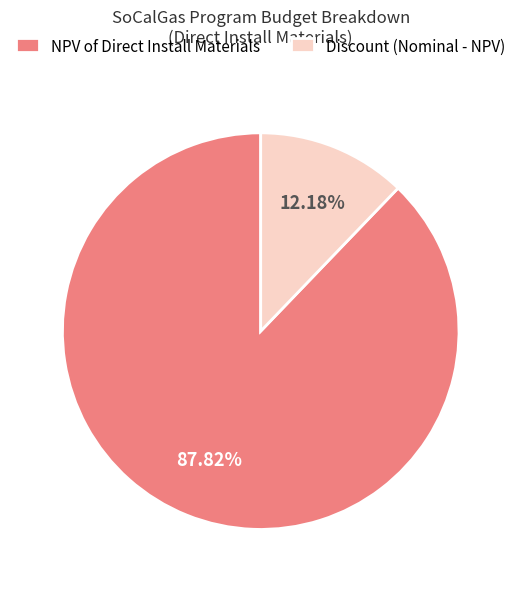

Which category has the smallest portion of the pie?

Discount (Nominal - NPV)